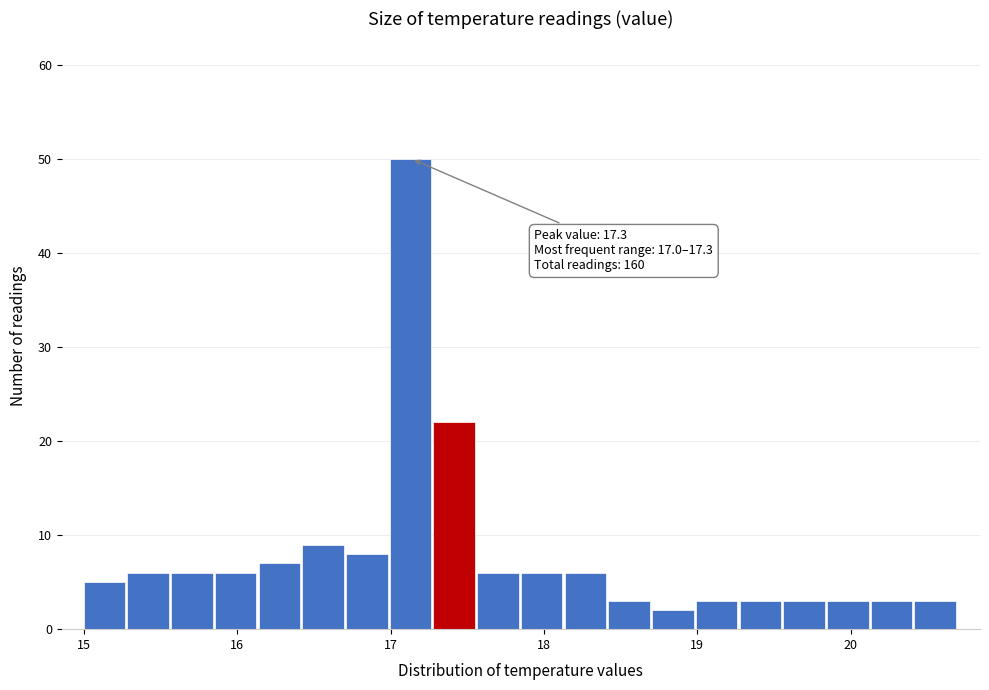

Around what value on the x-axis is the tallest bar? Give the approximate position of its centre, as read against the axis.

17.1